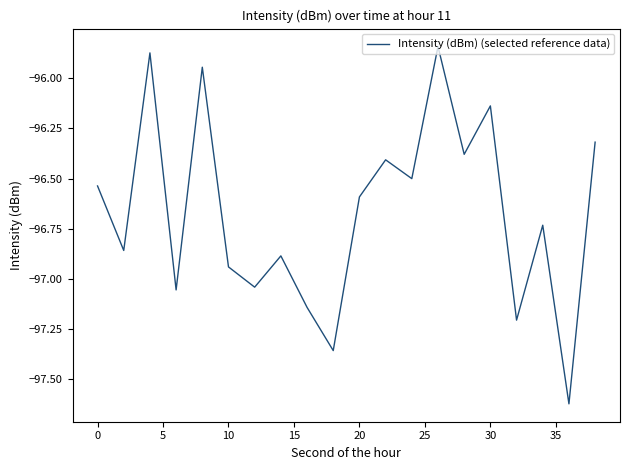

What is the difference between the maximum and minimum values?

1.8